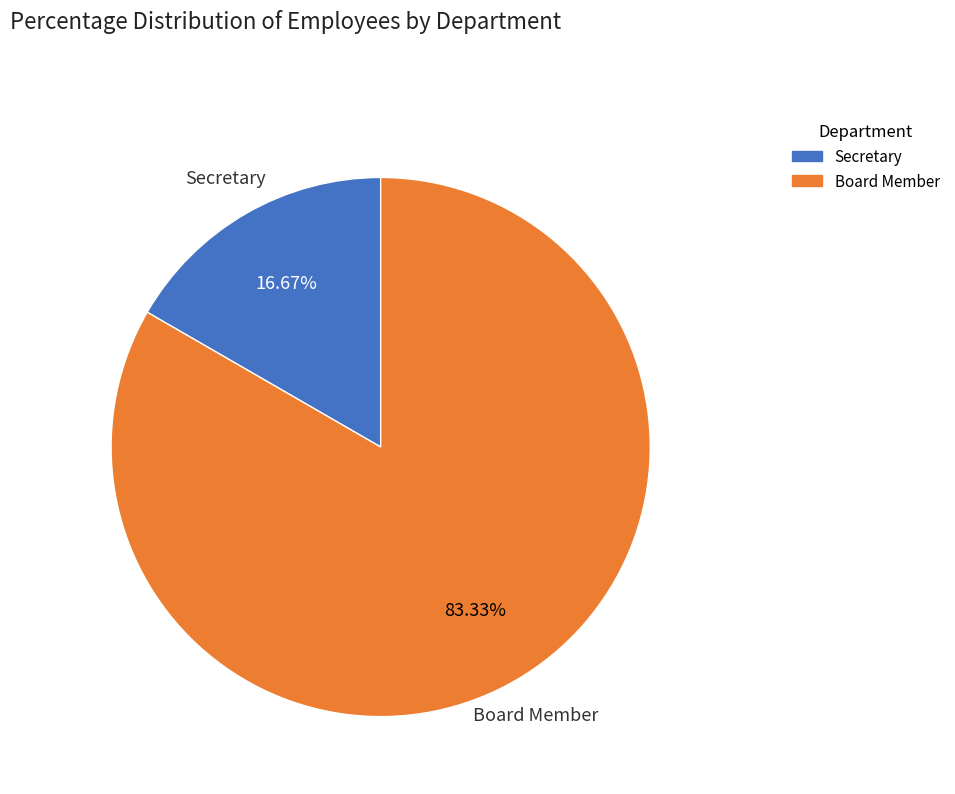

Which slice is the smallest?

Secretary